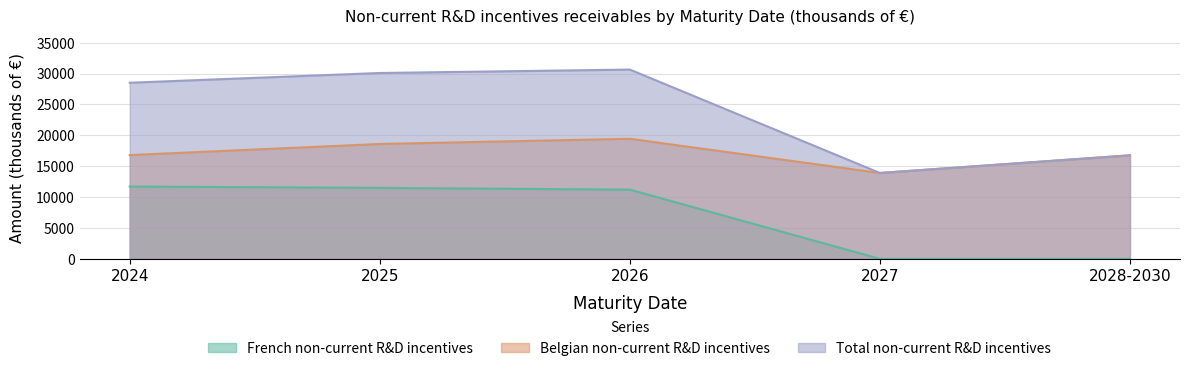

What is the approximate value of Belgian non-current R&D incentives at 2026, to the nearest 100?

19400